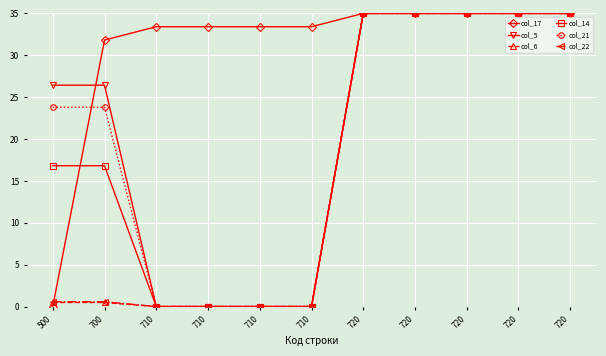

What is the sum of all col_17 values?

340.5